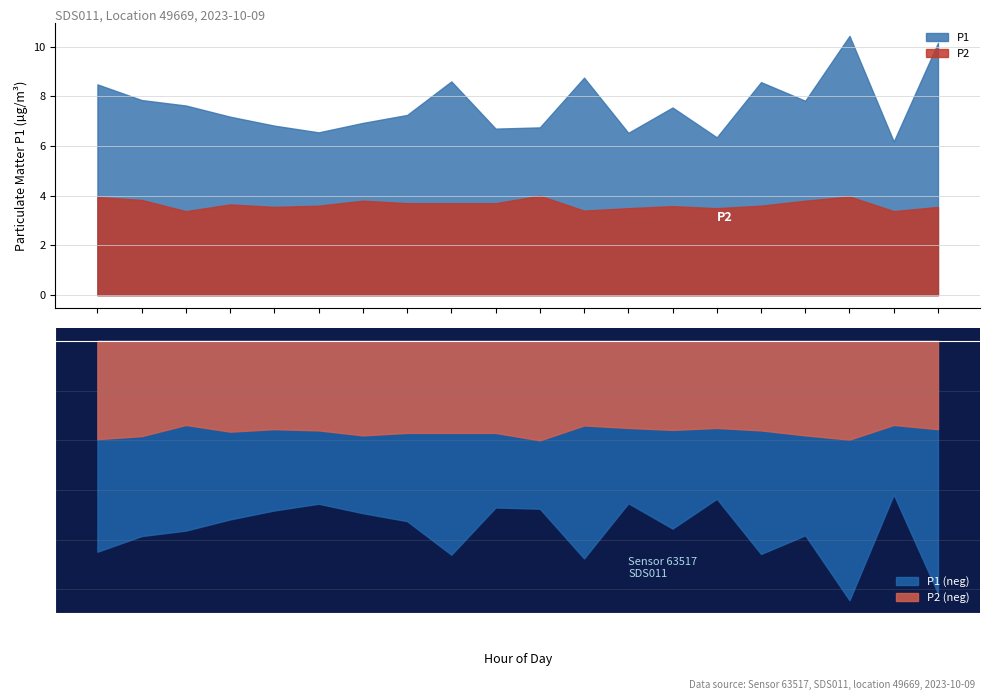

Count the number of data series in this chart.

2